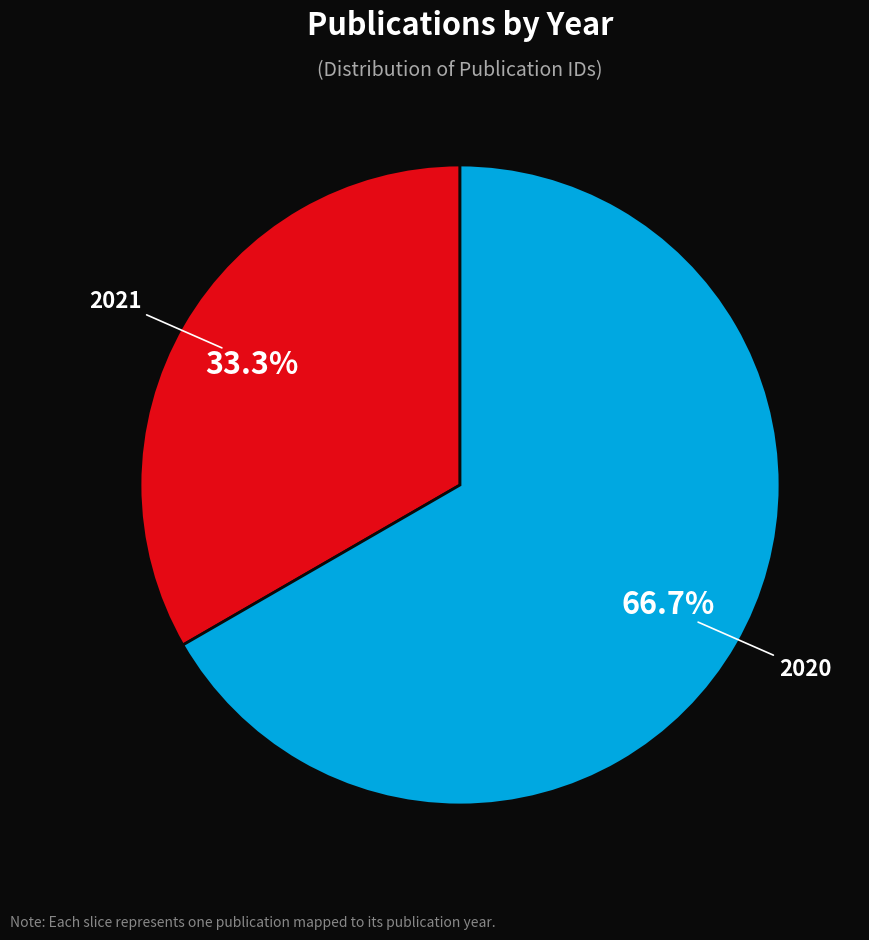

How many segments does this pie chart have?

2